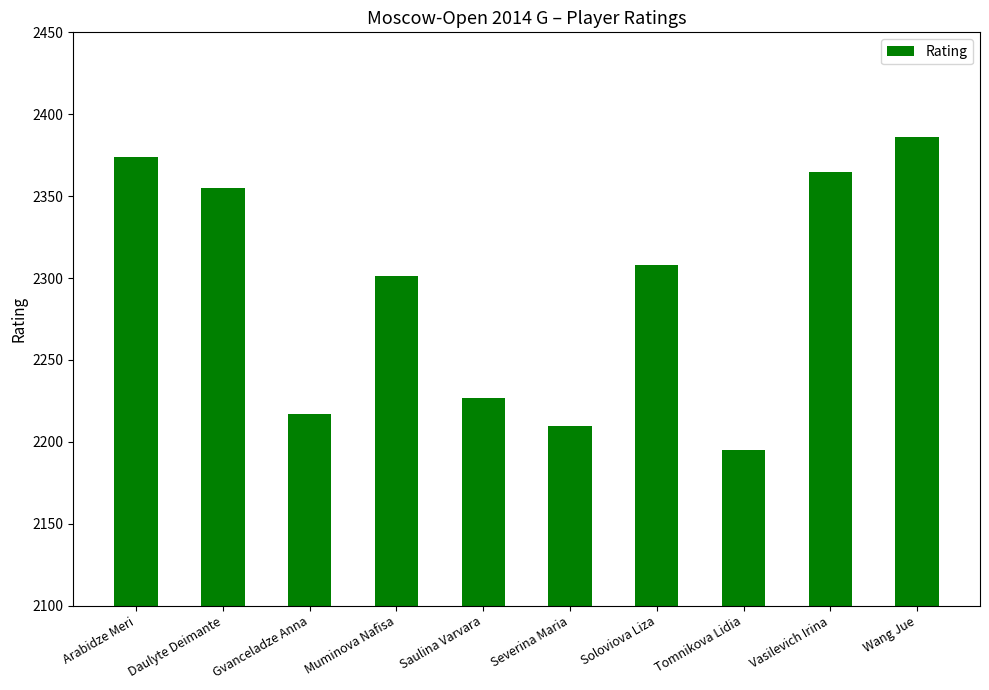

Rank the categories by value from highest to lowest.

Wang Jue, Arabidze Meri, Vasilevich Irina, Daulyte Deimante, Soloviova Liza, Muminova Nafisa, Saulina Varvara, Gvanceladze Anna, Severina Maria, Tomnikova Lidia